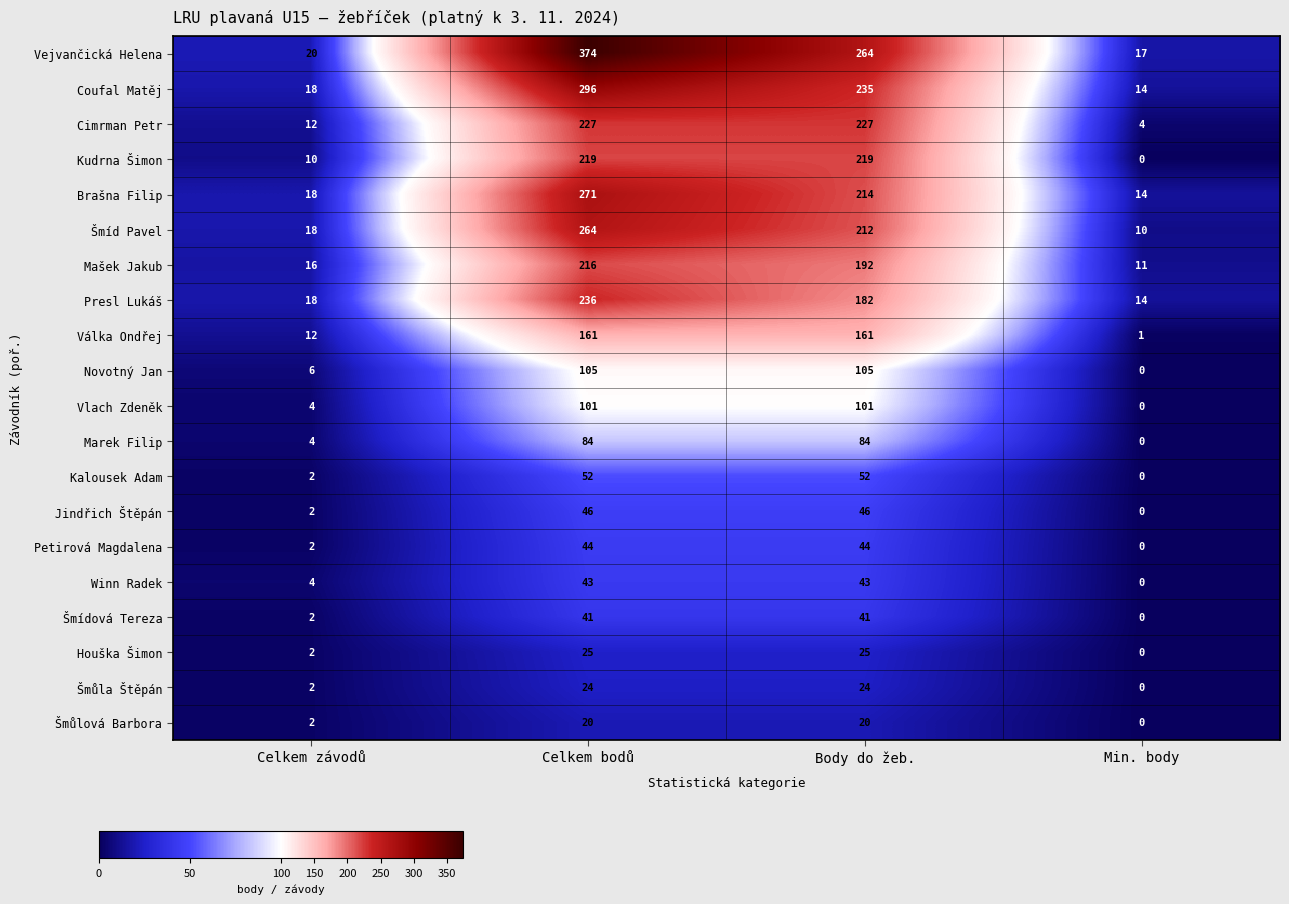

Where is Šmíd Pavel nearest to the value 137?

Body do žeb.